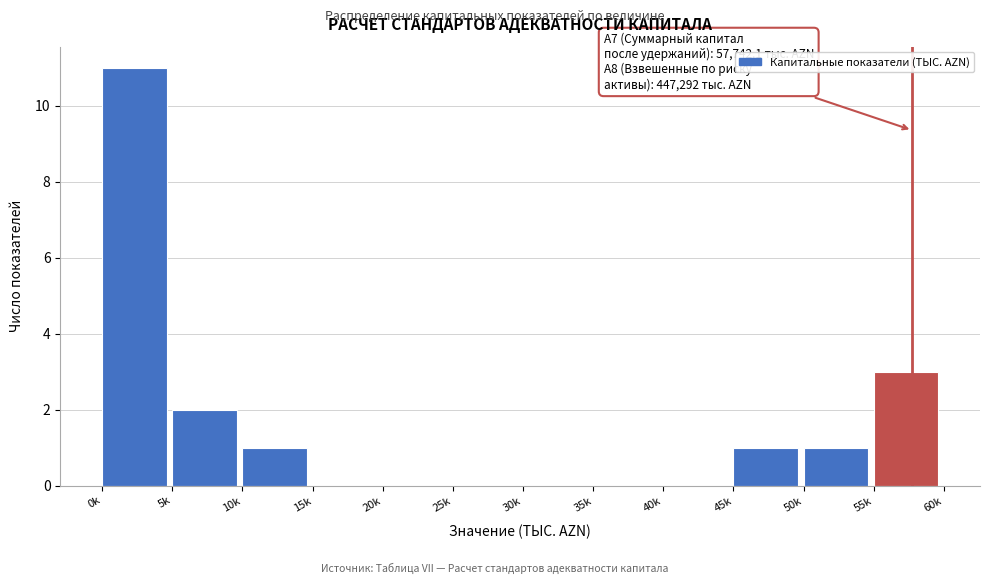

Reading left to right, transcribe all the data shown in this chart.

0k=11	5k=2	10k=1	15k=0	20k=0	25k=0	30k=0	35k=0	40k=0	45k=1	50k=1	55k=3